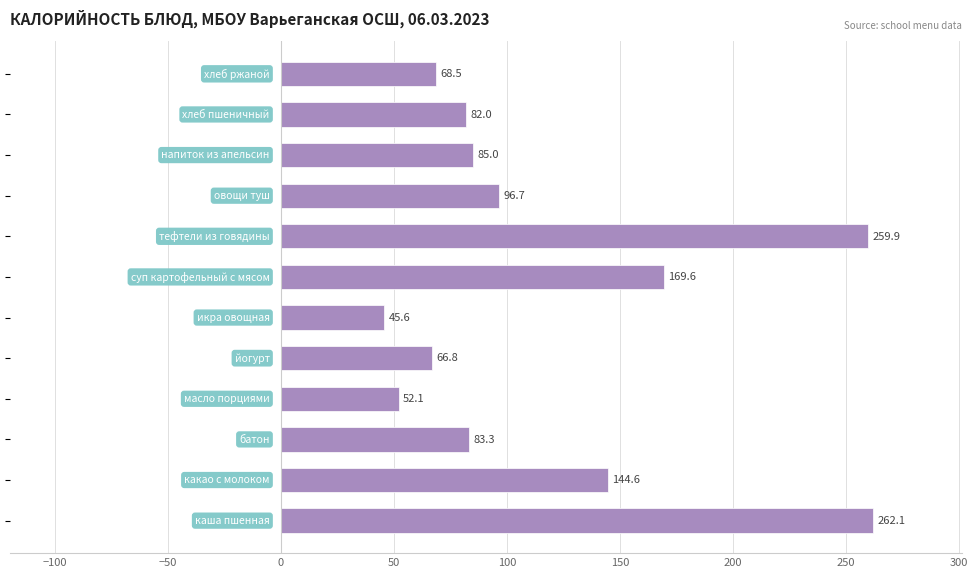

What is the maximum value shown in the chart?

262.1